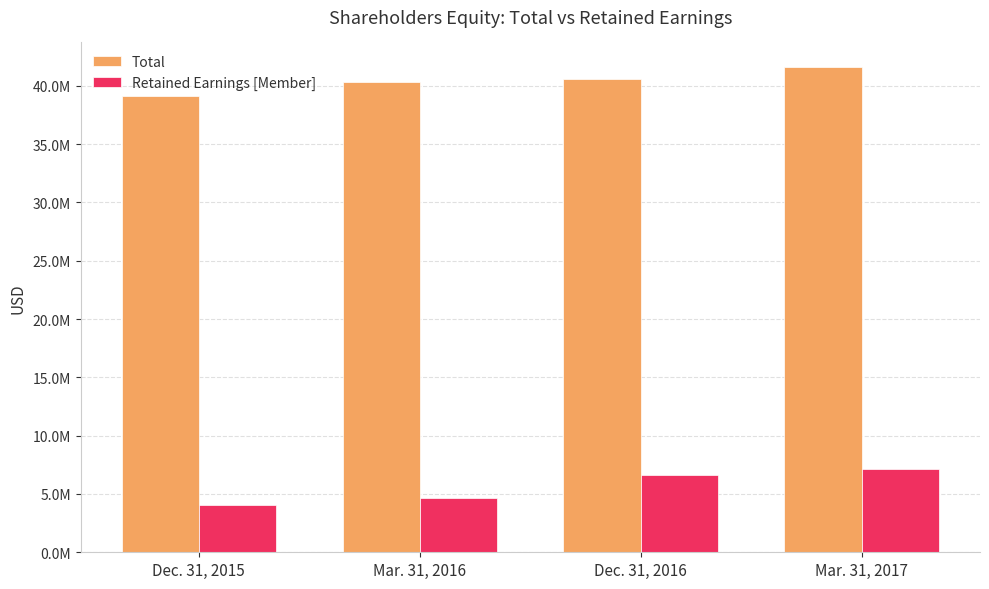

Is the value of Total at Mar. 31, 2017 greater than the value of Retained Earnings [Member] at Mar. 31, 2017?

Yes